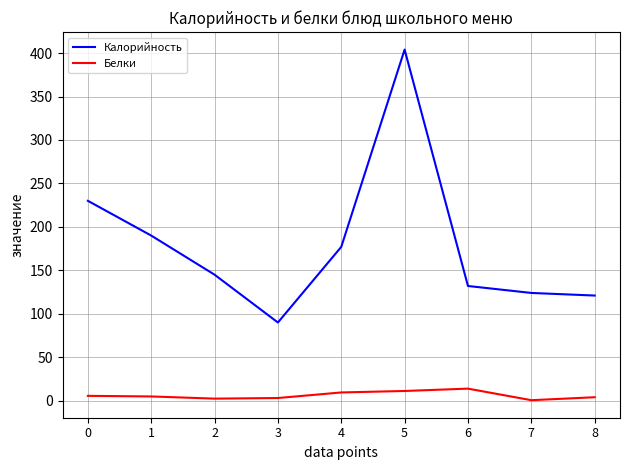

Does the chart display data point markers on the line(s)?

No